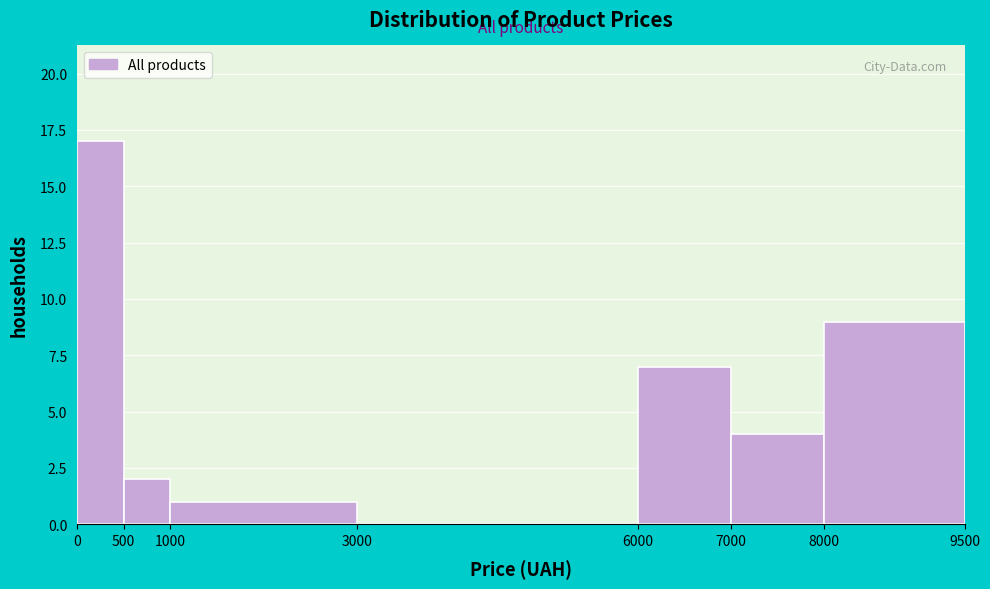

Reading left to right, transcribe this chart: for each bar, give the range it covers on the x-axis and its height. The values are not printed on the chart, so give them approximately, as read against the axis.

0 to 500: 17
500 to 1000: 2
1000 to 3000: 1
3000 to 6000: 0
6000 to 7000: 7
7000 to 8000: 4
8000 to 9500: 9